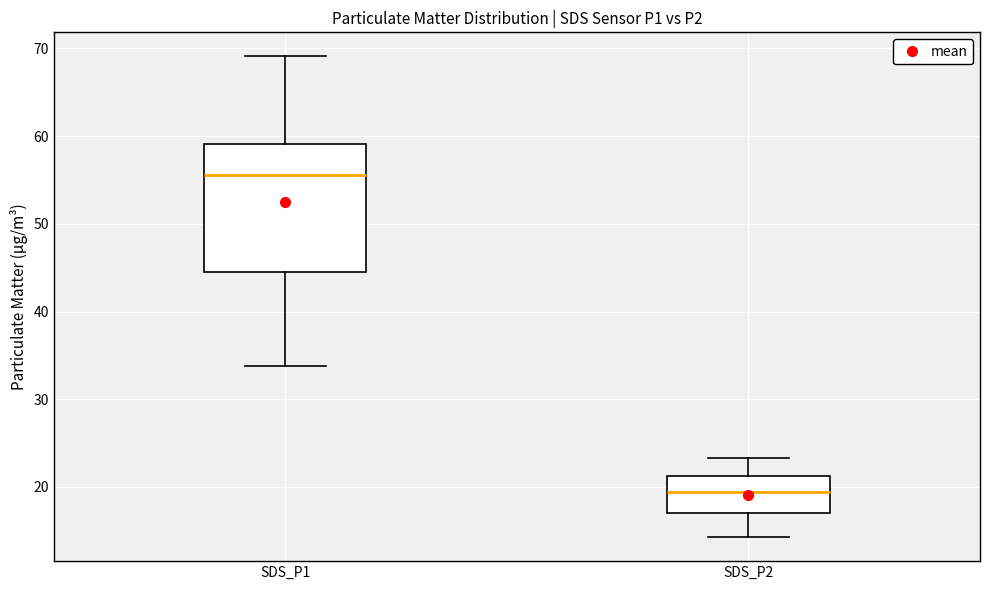

Which box has the lowest median line?

SDS_P2